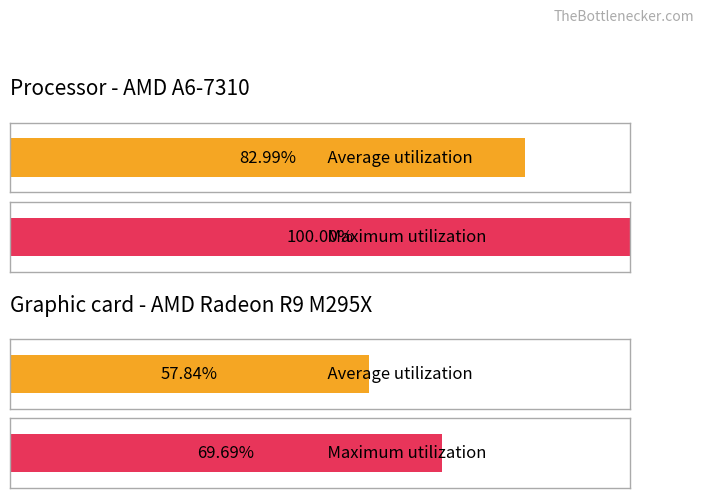

How many bars are there in each group?

2